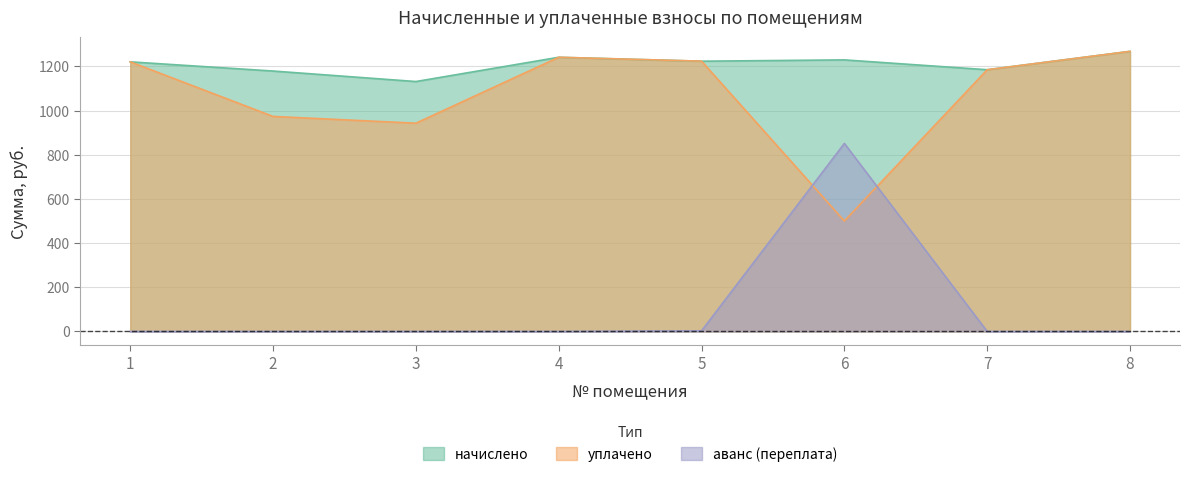

True or false: начислено has a value of 1220.7 at 1.

True